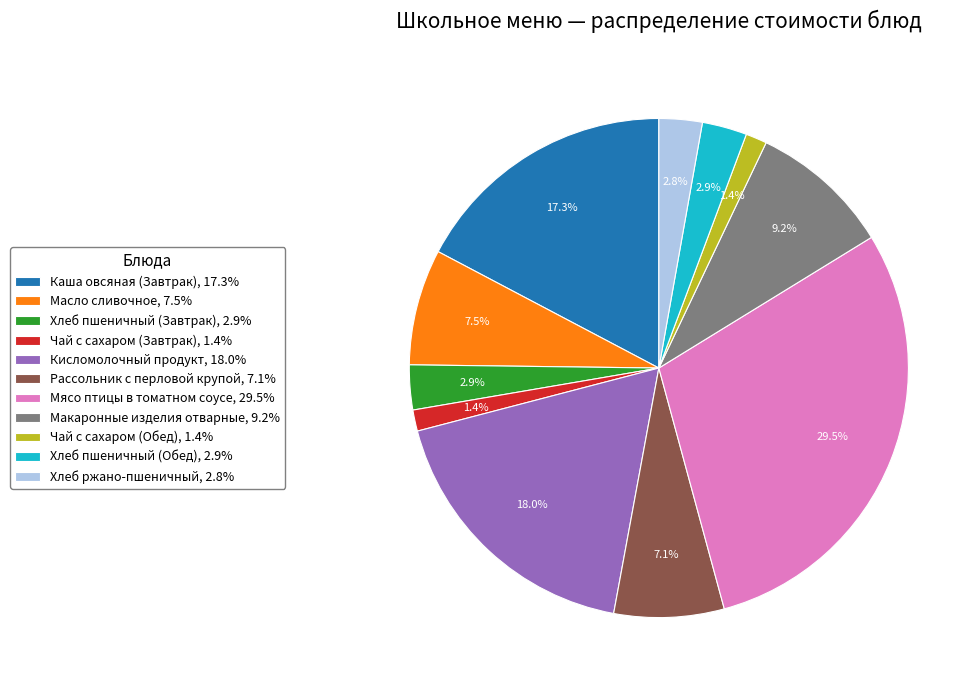

Which has a higher value, Масло сливочное or Хлеб ржано-пшеничный?

Масло сливочное